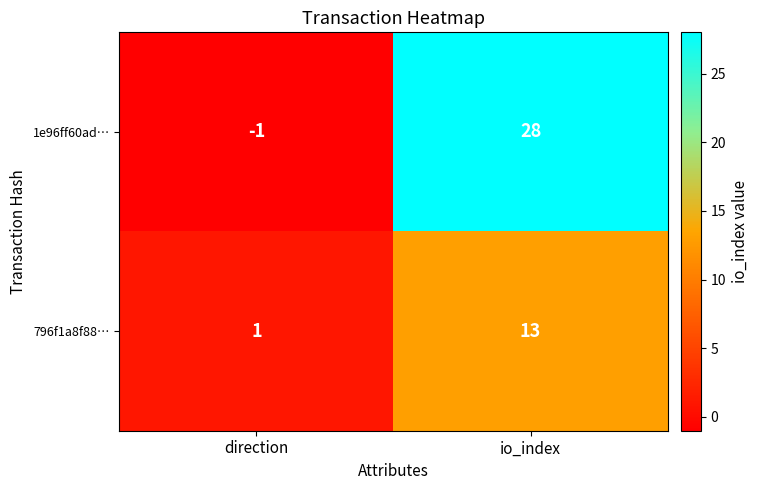

At which label is 1e96ff60ad… closest to 13?

direction